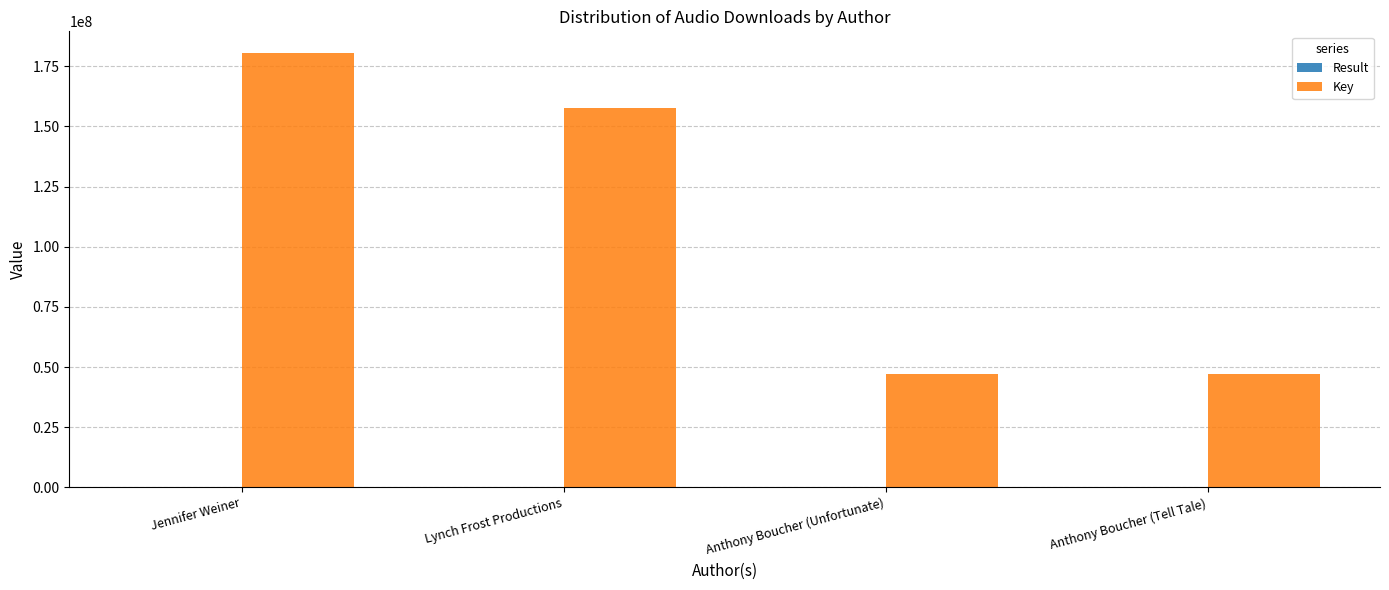

Which label corresponds to the largest value in the chart?

Jennifer Weiner